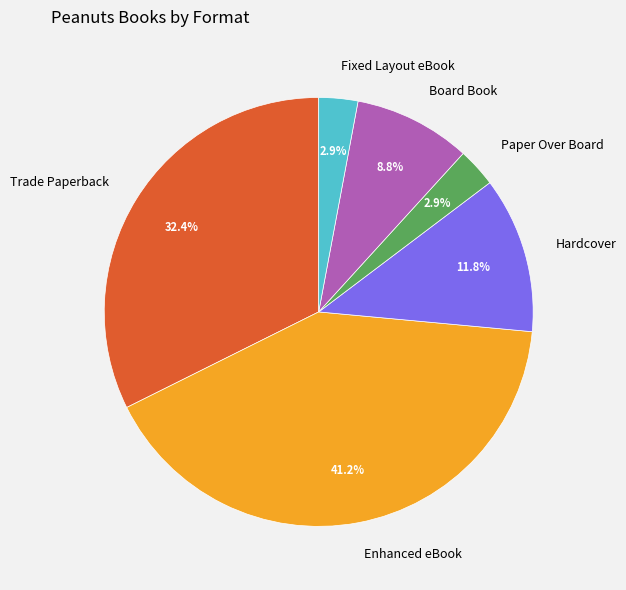

What percentage do Paper Over Board and Trade Paperback together represent?

35.3%